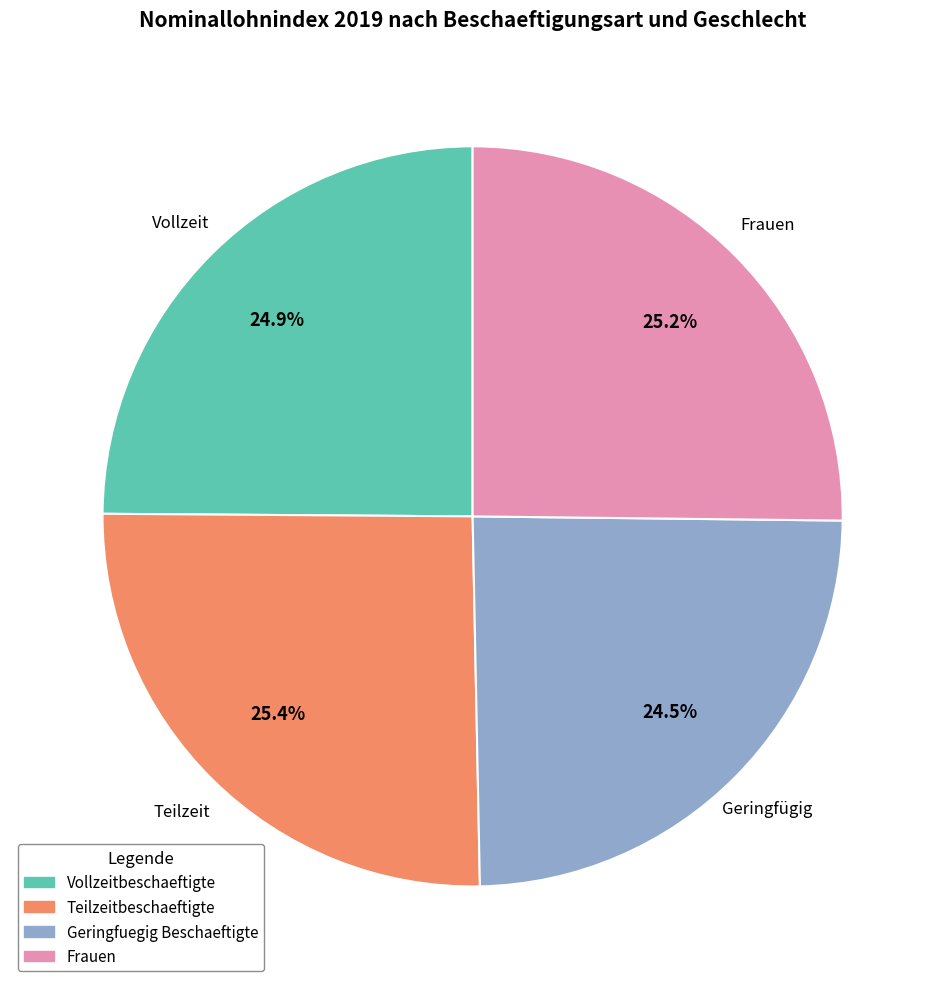

What is the ratio of the value at Teilzeitbeschaeftigte to the value at Frauen?

1.0